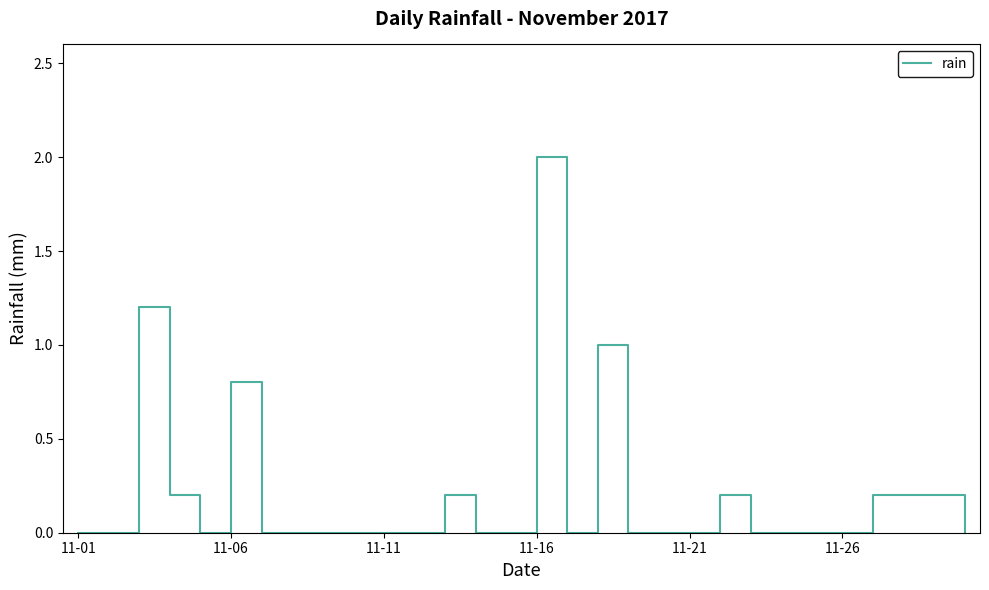

Is this an area chart (filled region under the line)?

No